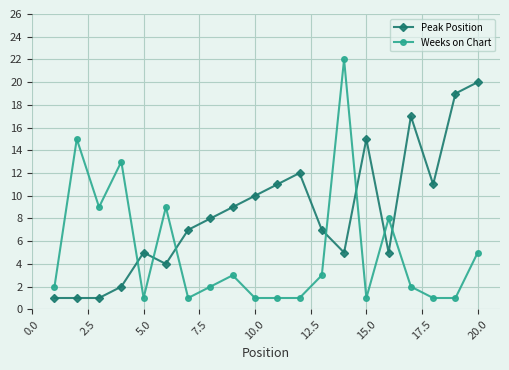

What is the maximum value for Peak Position?

20